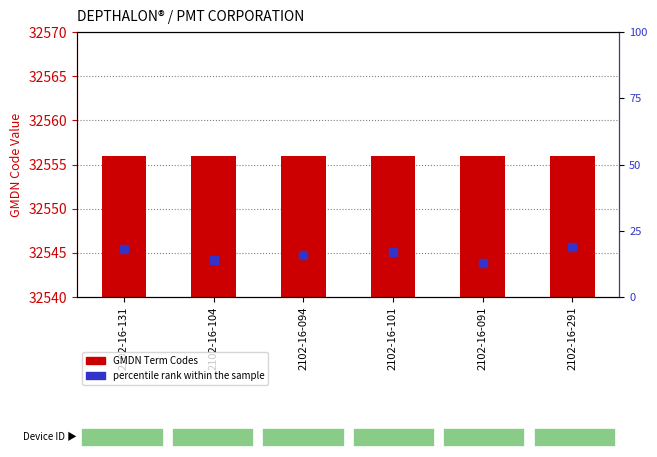

Is the value of GMDN Term Codes at 2102-16-291 greater than the value of percentile rank within the sample at 2102-16-091?

Yes